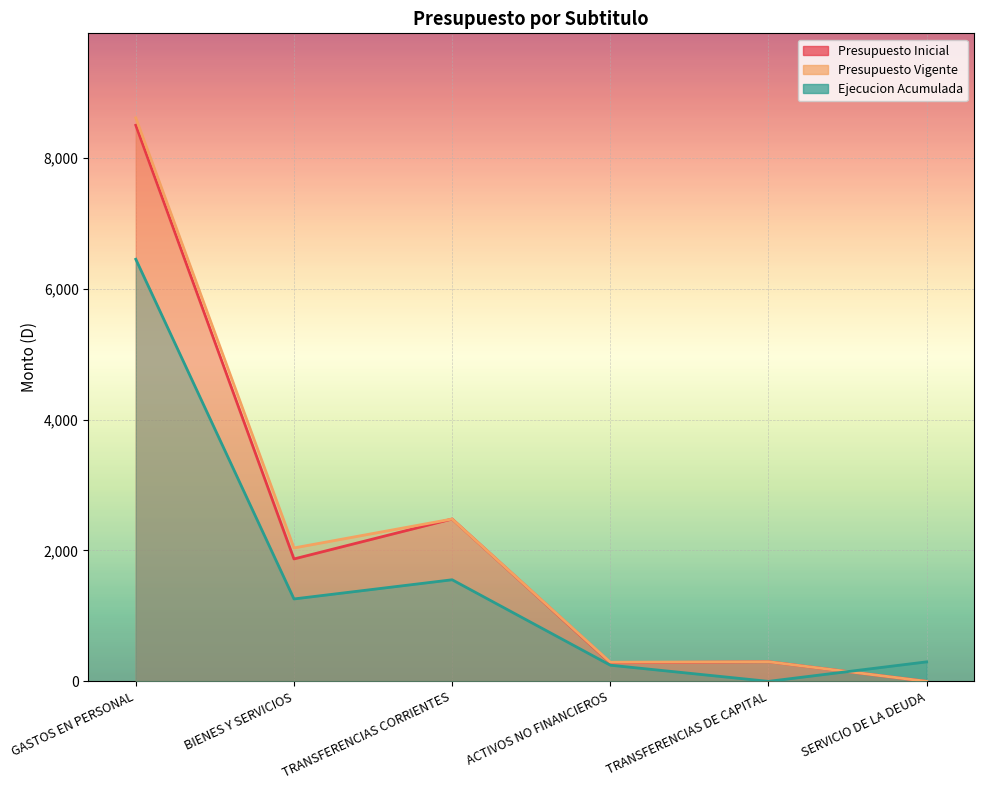

Reading left to right, transcribe all the data shown in this chart.

Presupuesto Inicial: GASTOS EN PERSONAL=8495	BIENES Y SERVICIOS=1870	TRANSFERENCIAS CORRIENTES=2480	ACTIVOS NO FINANCIEROS=284	TRANSFERENCIAS DE CAPITAL=300	SERVICIO DE LA DEUDA=0
Presupuesto Vigente: GASTOS EN PERSONAL=8608	BIENES Y SERVICIOS=2038	TRANSFERENCIAS CORRIENTES=2480	ACTIVOS NO FINANCIEROS=292	TRANSFERENCIAS DE CAPITAL=300	SERVICIO DE LA DEUDA=0
Ejecucion Acumulada: GASTOS EN PERSONAL=6448	BIENES Y SERVICIOS=1259	TRANSFERENCIAS CORRIENTES=1552	ACTIVOS NO FINANCIEROS=247	TRANSFERENCIAS DE CAPITAL=0	SERVICIO DE LA DEUDA=298